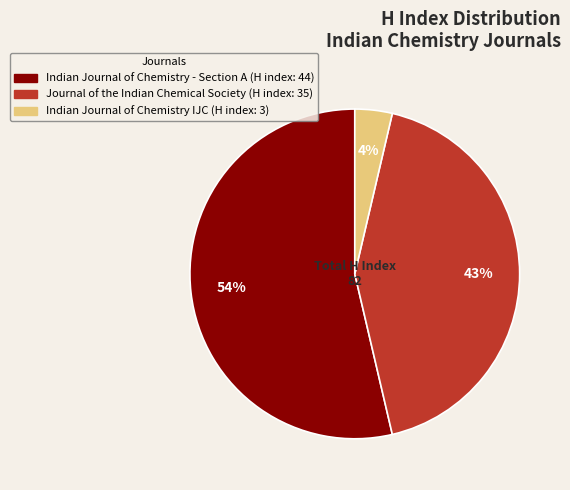

Which slice represents more than half of the pie?

Indian Journal of Chemistry - Section A (H index: 44)